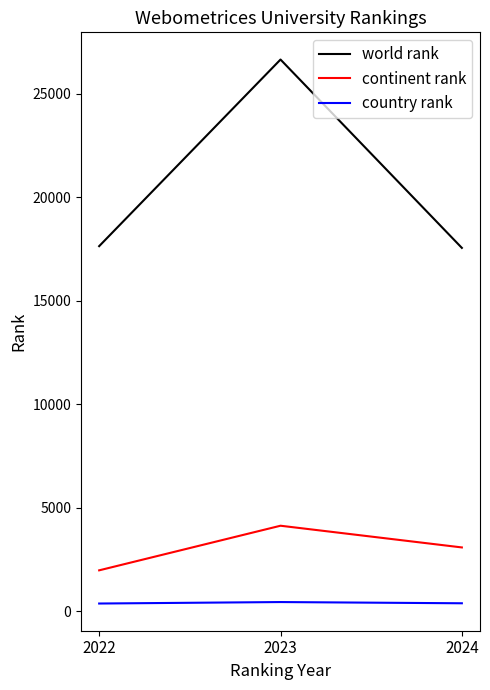

The country rank series shows 382 at 2024. True or false?

True